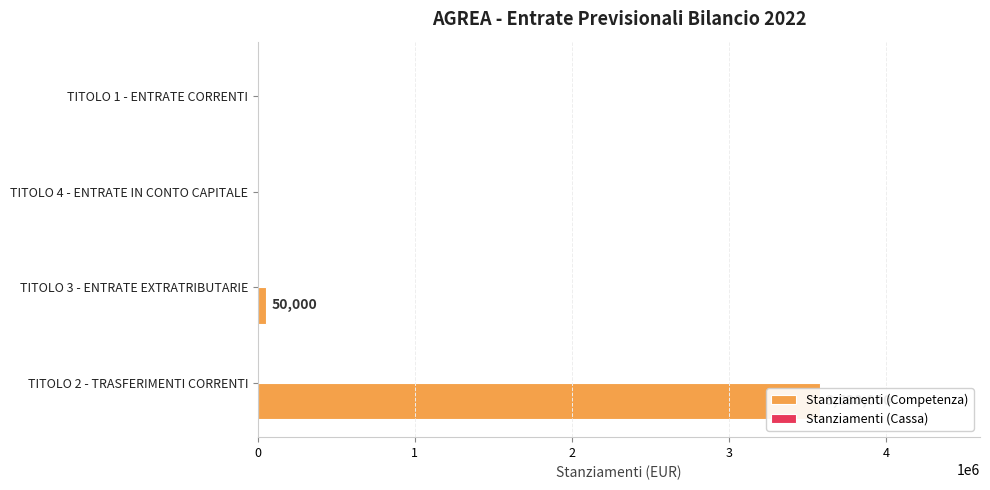

Are the bars horizontal?

Yes